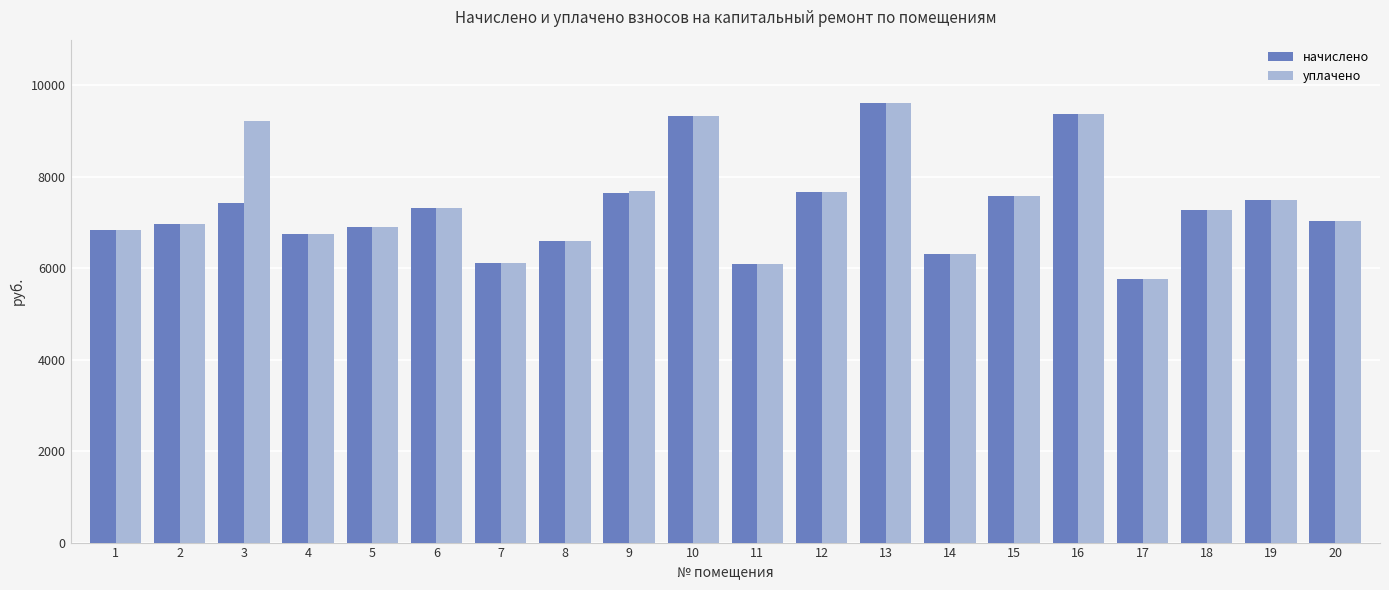

What is the average value of the начислено series?

7304.4